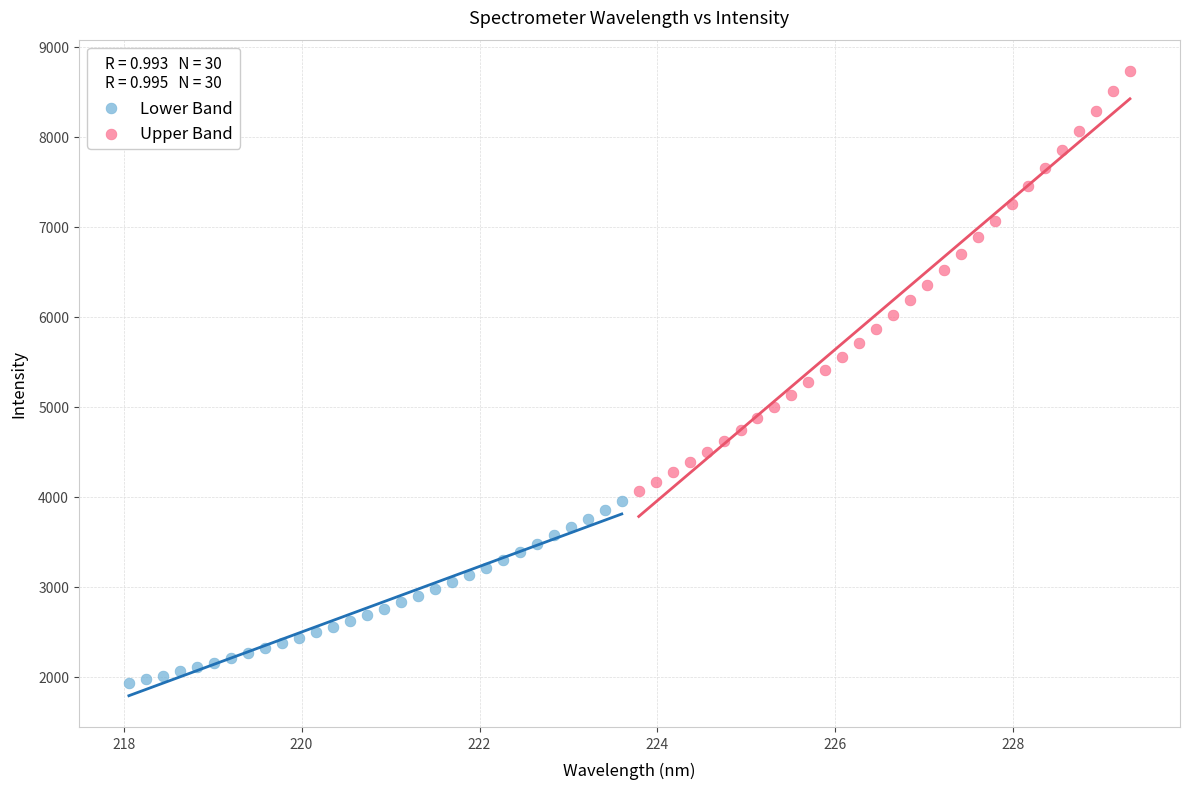

Which series contains the highest Y value?

Upper Band